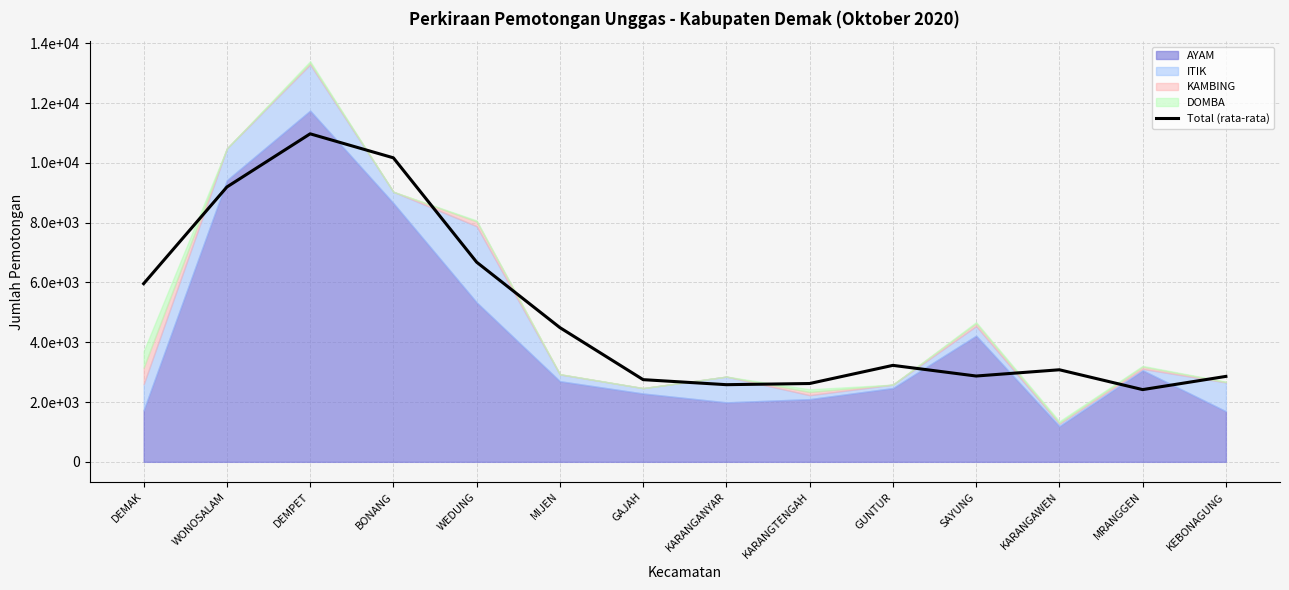

What is the difference between the maximum and minimum values?

8555.1